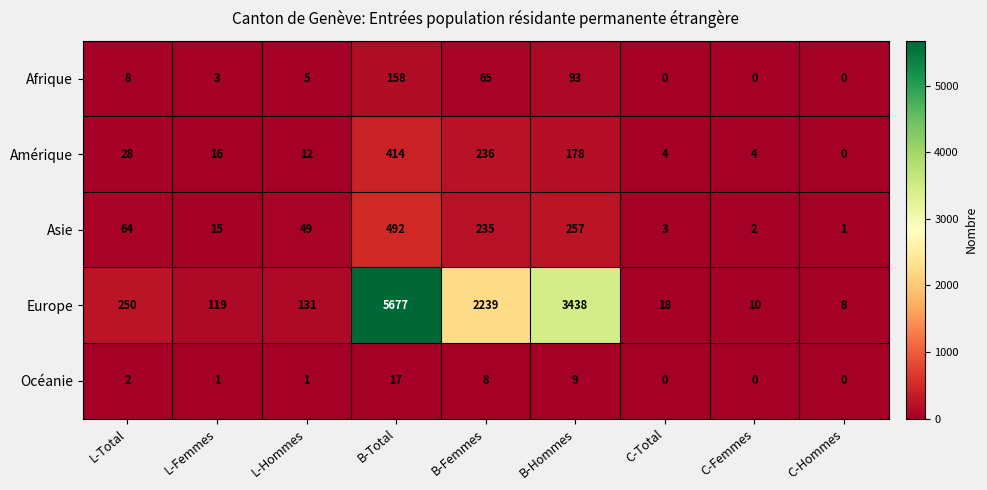

What is the average value of the Europe series?

1321